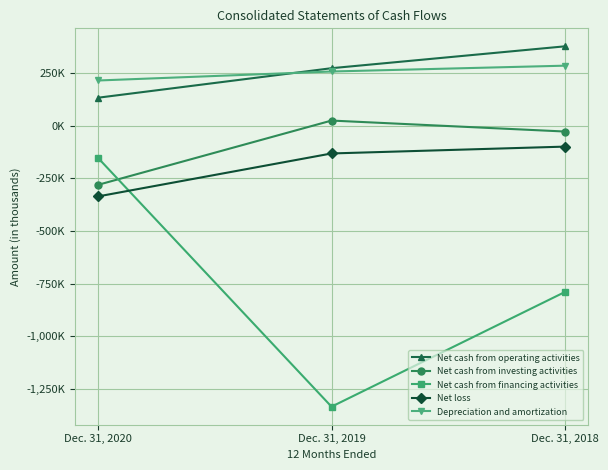

At Dec. 31, 2020, list the series in order from largest to smallest.

Depreciation and amortization, Net cash from operating activities, Net cash from financing activities, Net cash from investing activities, Net loss